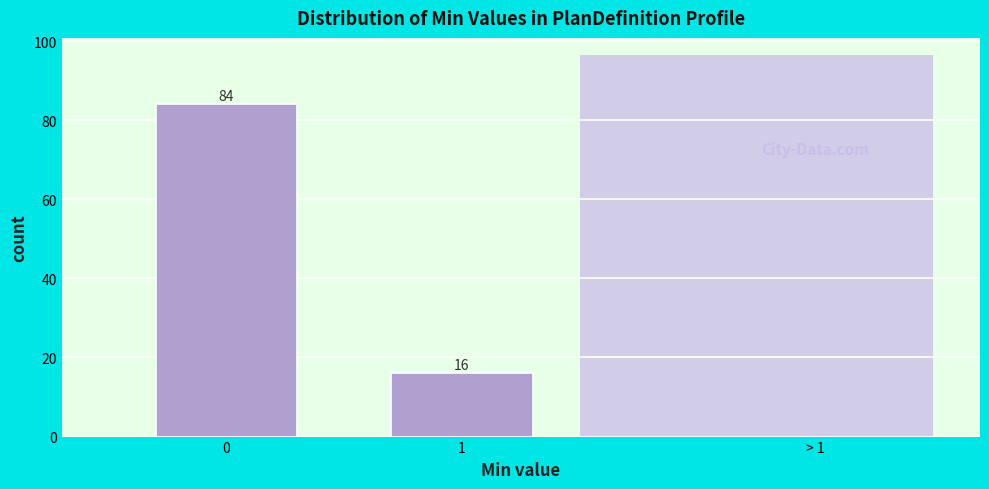

Reading left to right, transcribe all the data shown in this chart.

84	16